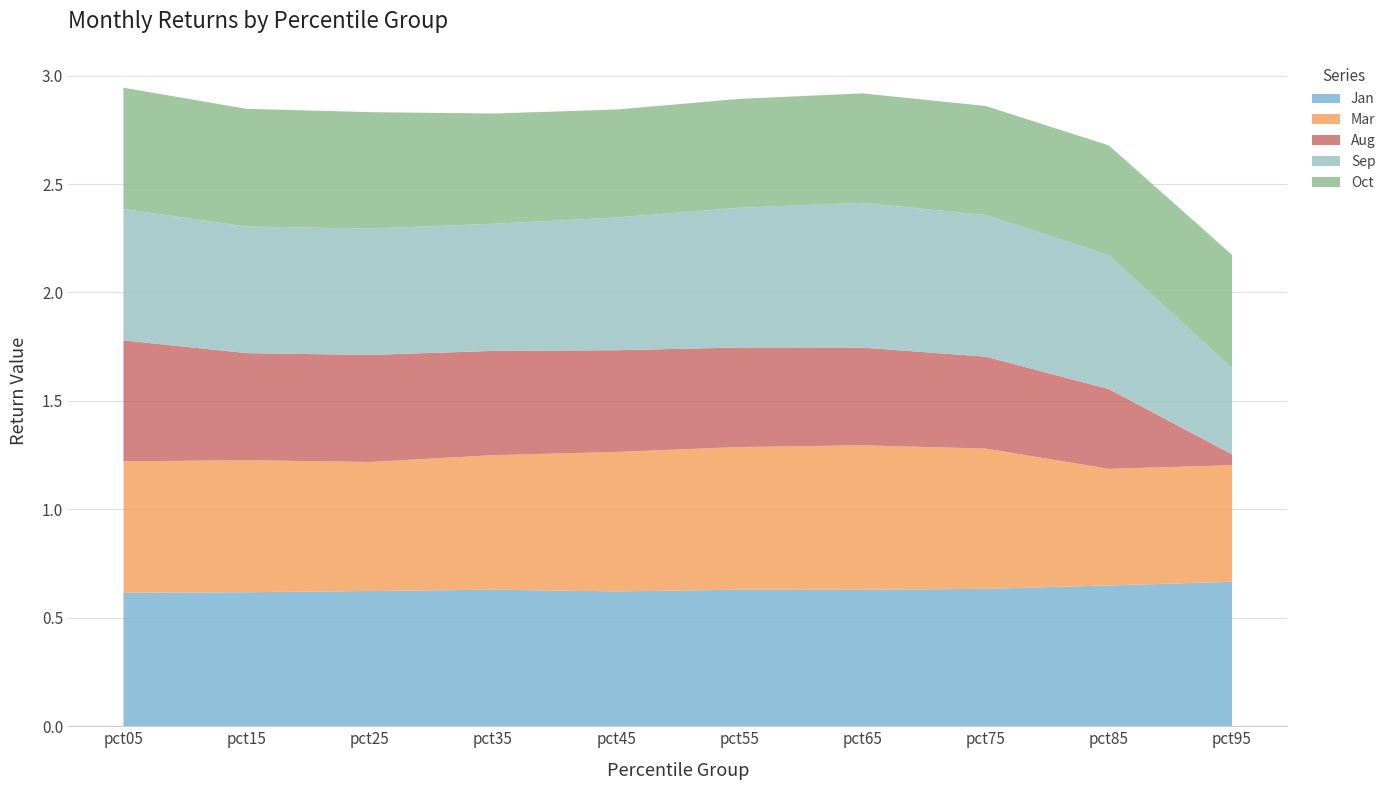

What is the total value across all series at pct85?

2.7